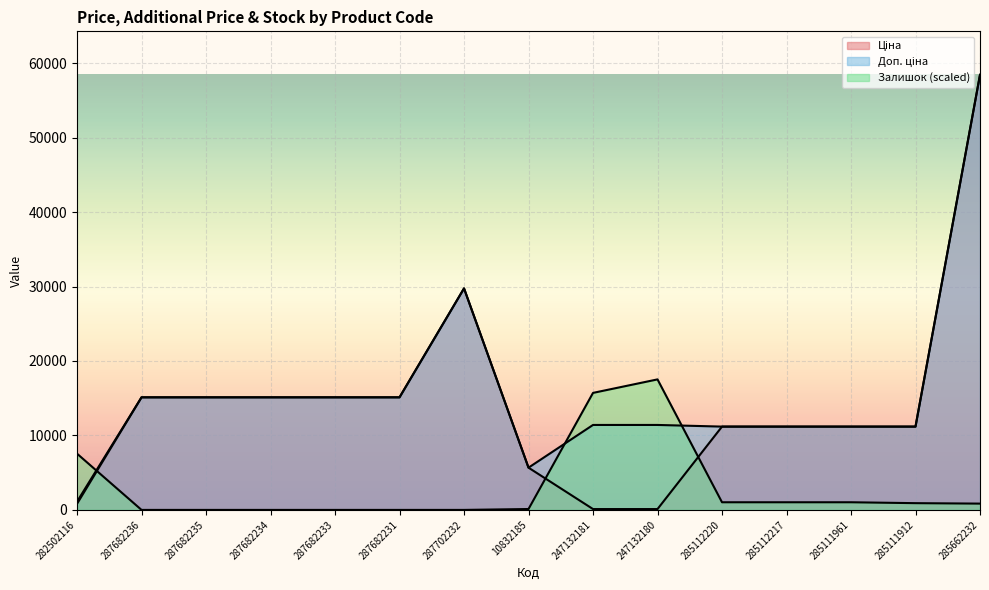

Which series has the largest total across all categories?

Доп. ціна